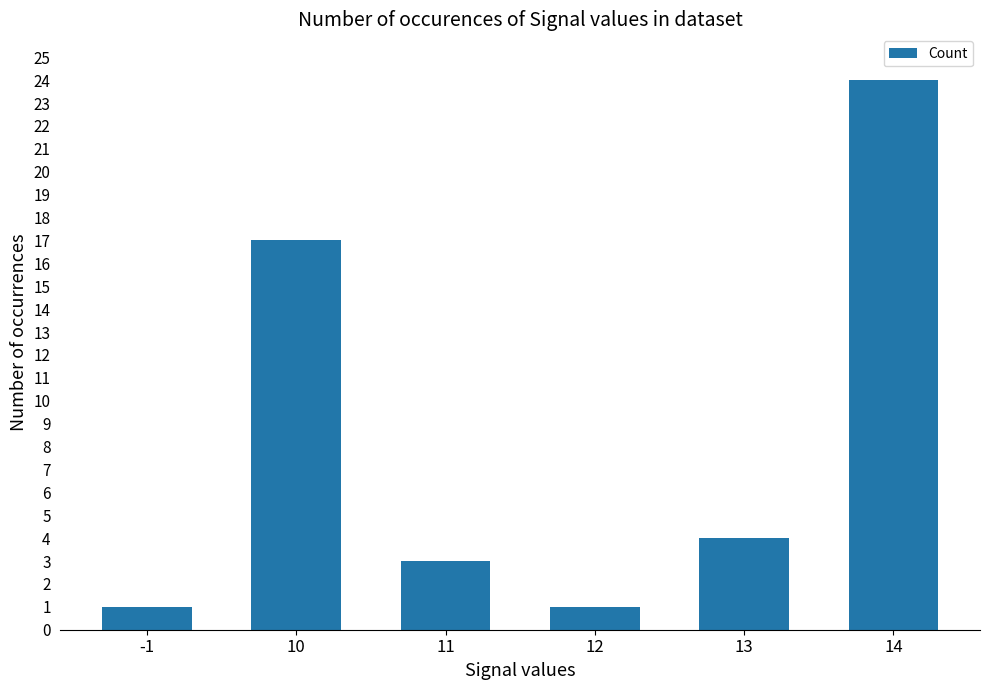

What is the value of the 6th bar from the left?

24